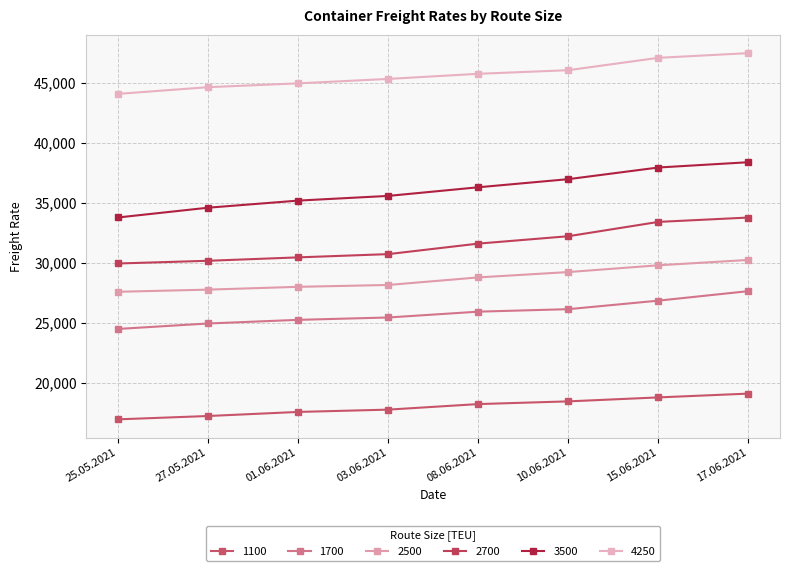

What are all the series names shown in the legend?

1100, 1700, 2500, 2700, 3500, 4250